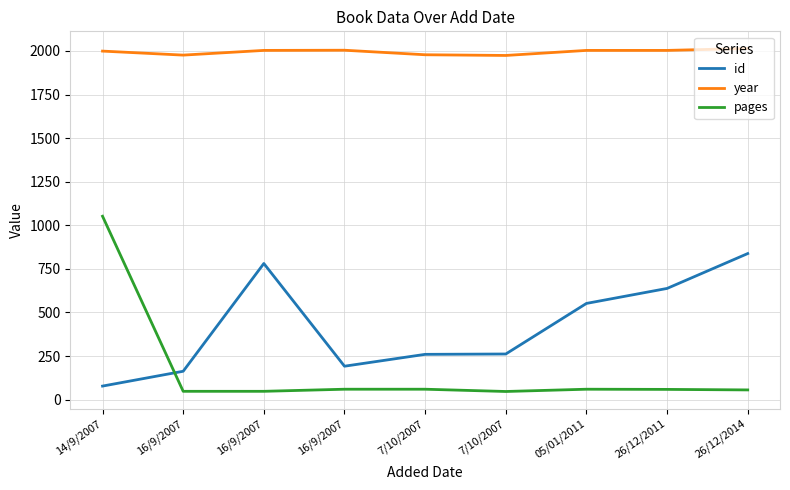

Count the number of data series in this chart.

3